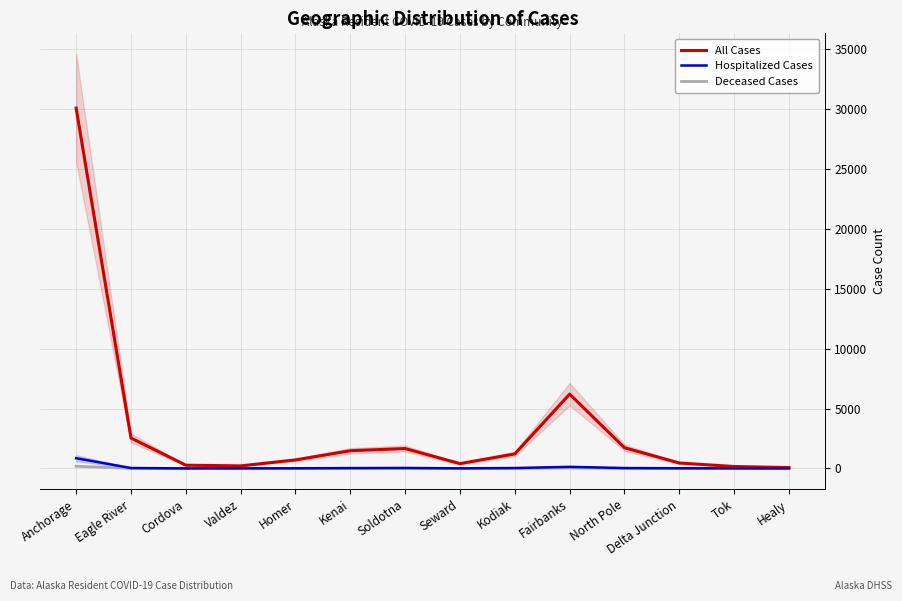

What is the difference between the maximum and minimum values in the All Cases series?

30008